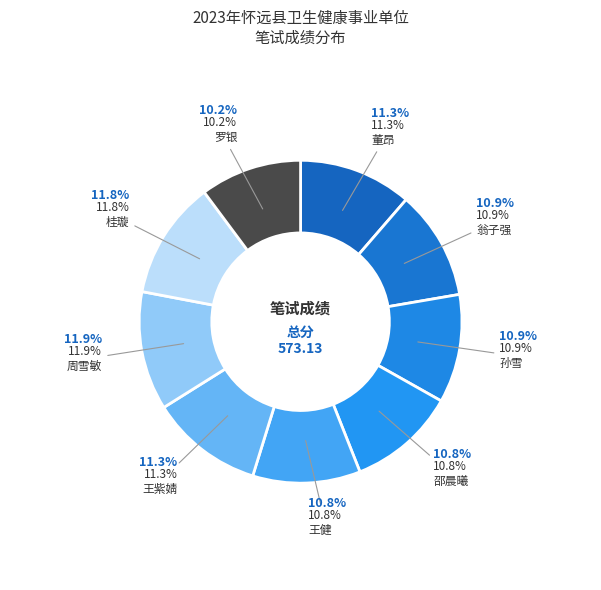

How many segments does this pie chart have?

9